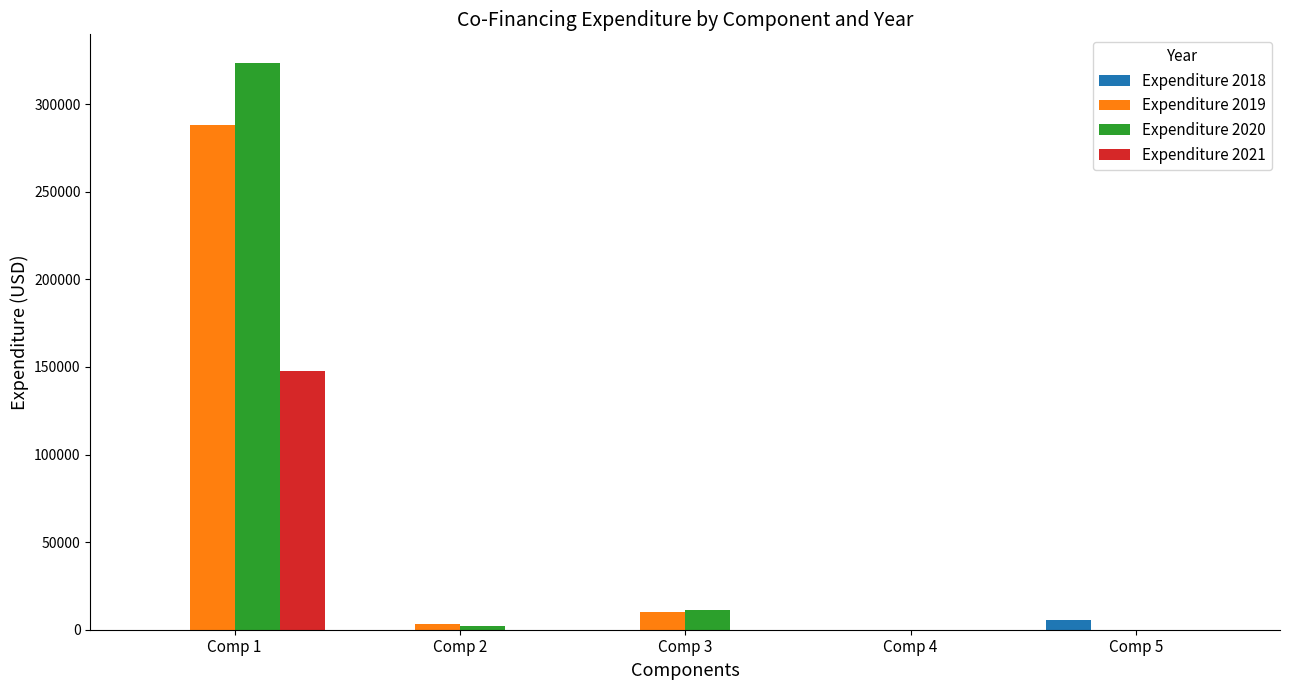

At which category is the sum across all series the highest?

Comp 1